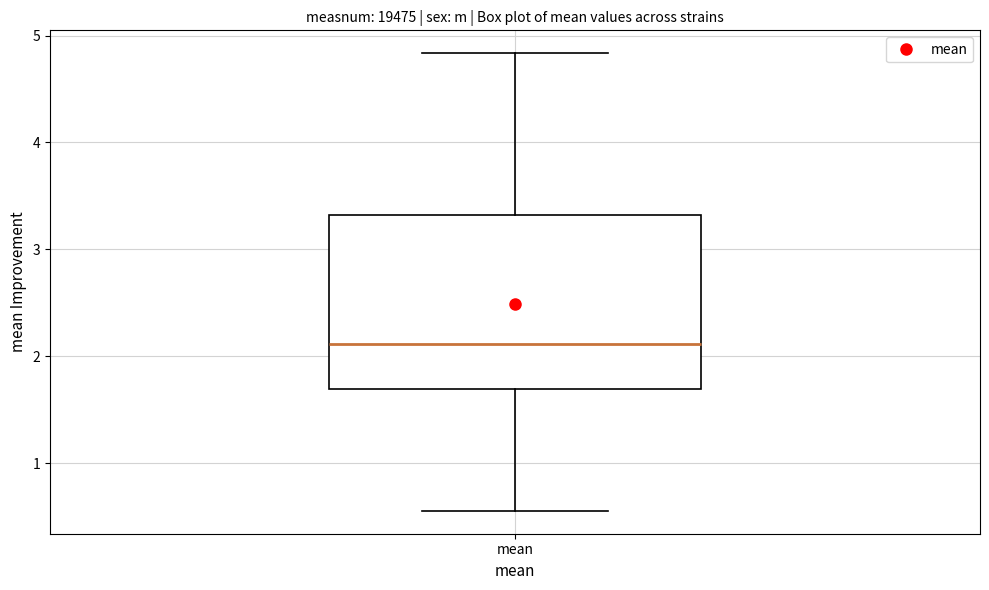

Transcribe this box plot: give where the median line is, the range the box spans, and where the two whiskers end, as read against the y-axis. The values are not printed on the chart, so give them approximately, as read against the axis.

median 2.1, box 1.7 to 3.3, whiskers 0.6 to 4.8